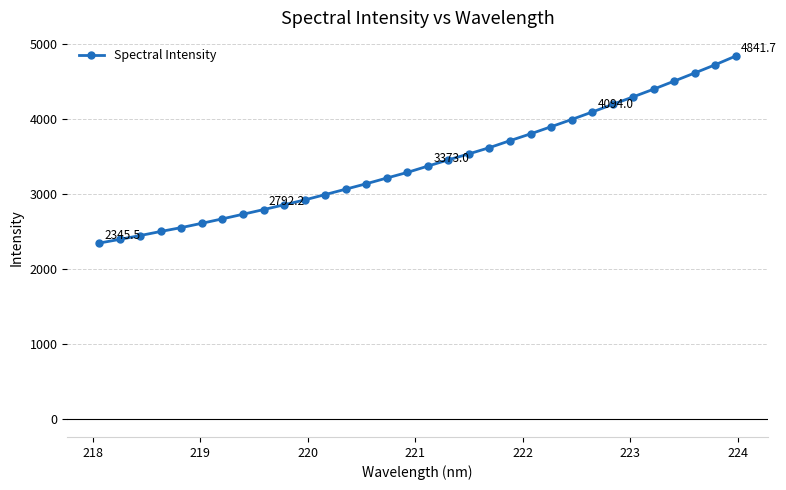

How many distinct data groups are displayed?

1